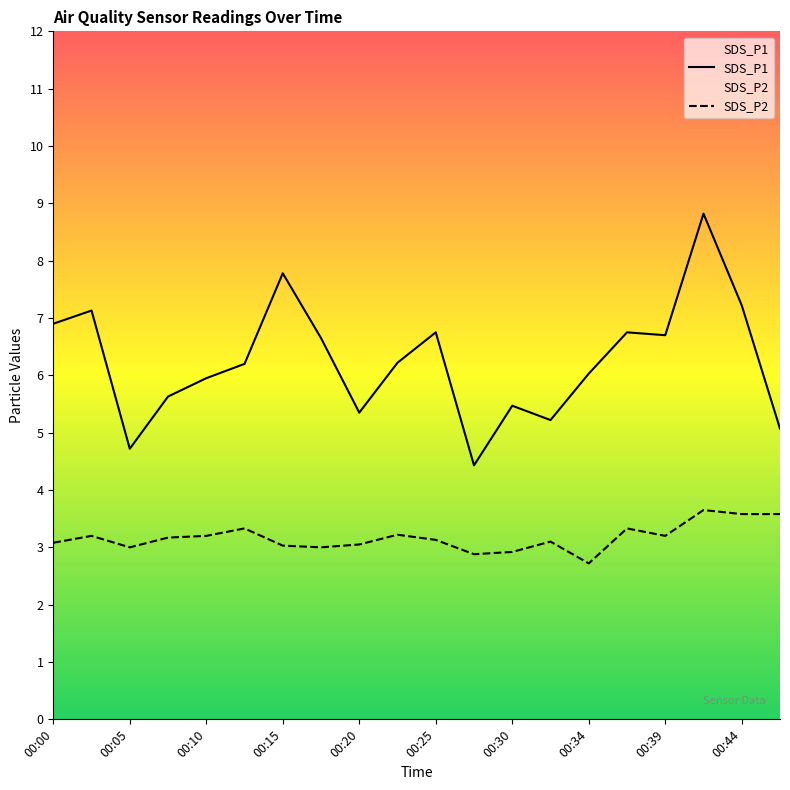

Is the value of SDS_P1 at 00:20 greater than the value of SDS_P2 at 00:37?

Yes